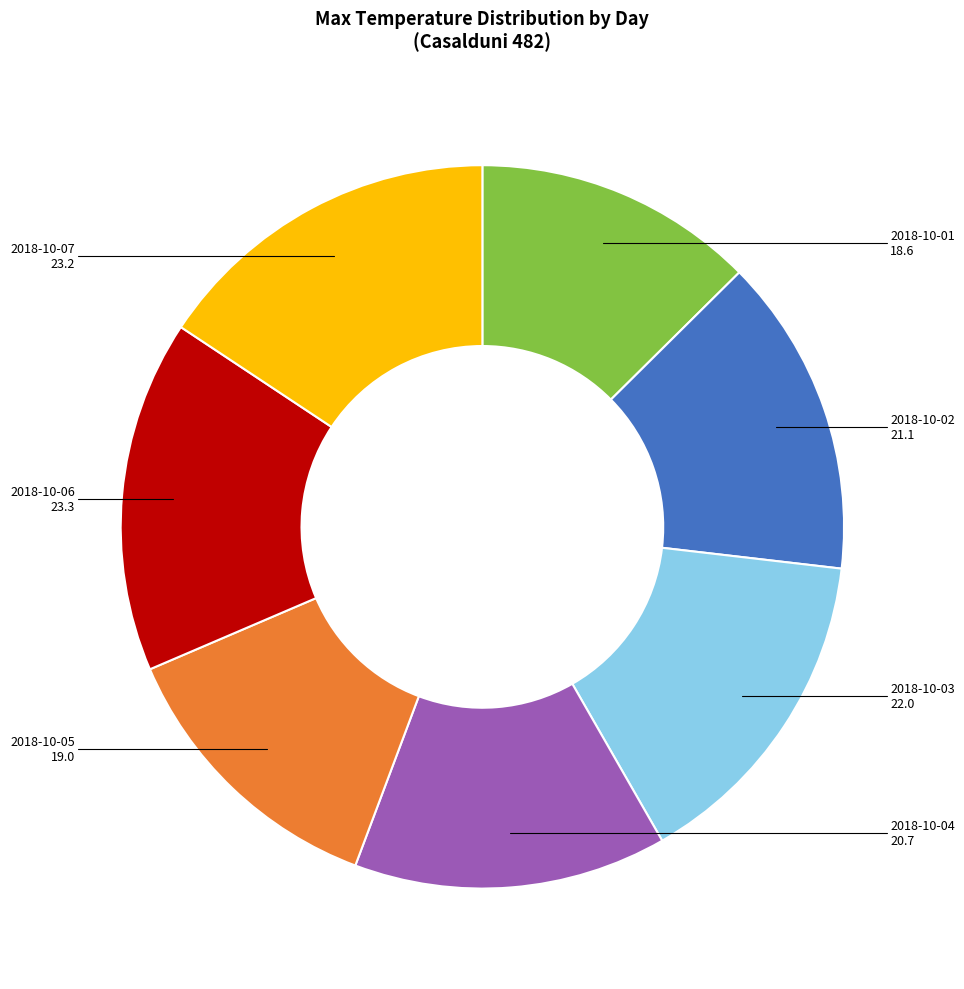

Approximately how many times larger is the value at 2018-10-05 compared to 2018-10-03?

0.9